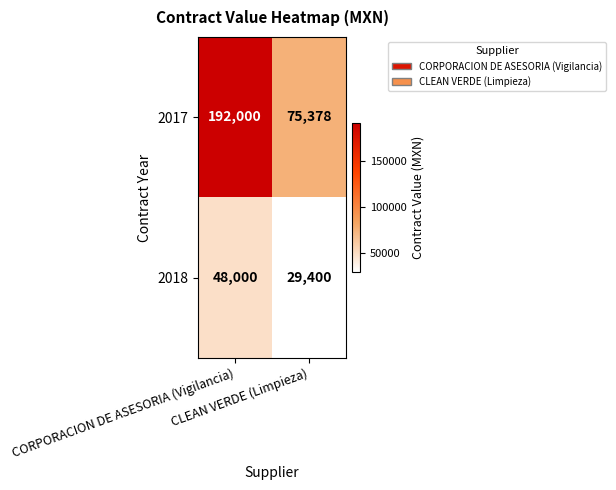

Rank the series by their average value, from highest to lowest.

2017, 2018